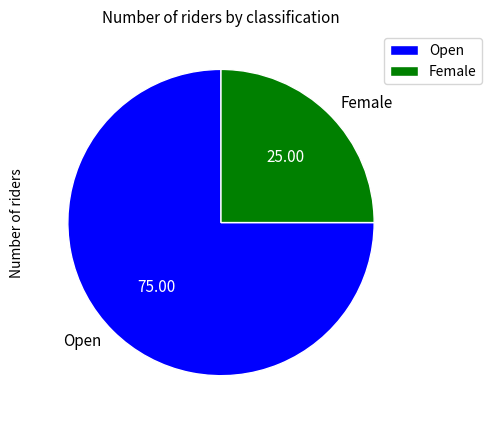

Which slice is the smallest?

Female